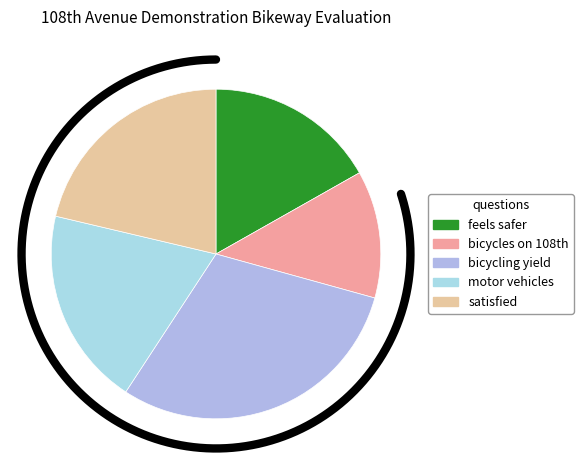

Which category has the biggest portion of the pie?

People bicycling are more likely to yield